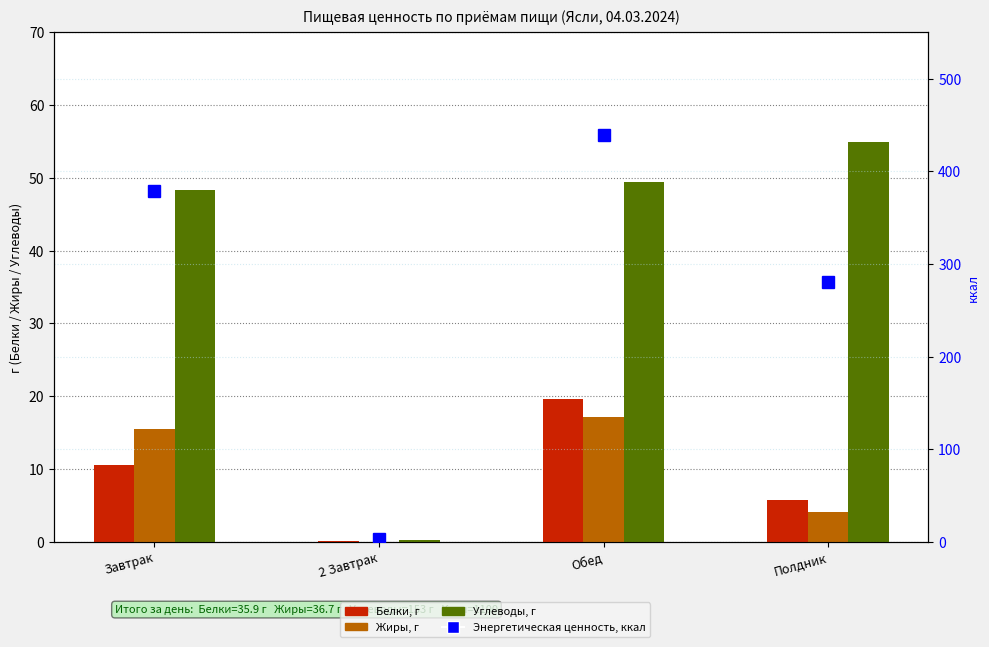

True or false: Углеводы, г has a value of 21.5 at Завтрак.

False